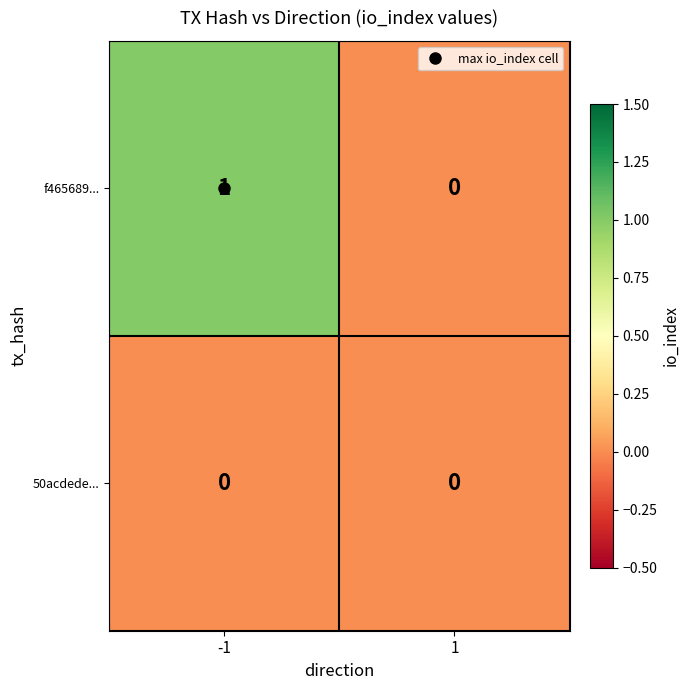

The f465689... series shows 1 at 1. True or false?

False